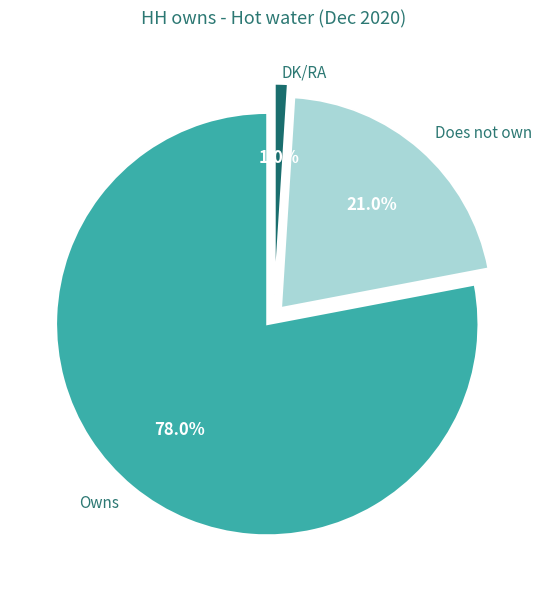

The Owns slice represents 78% of the pie. True or false?

True